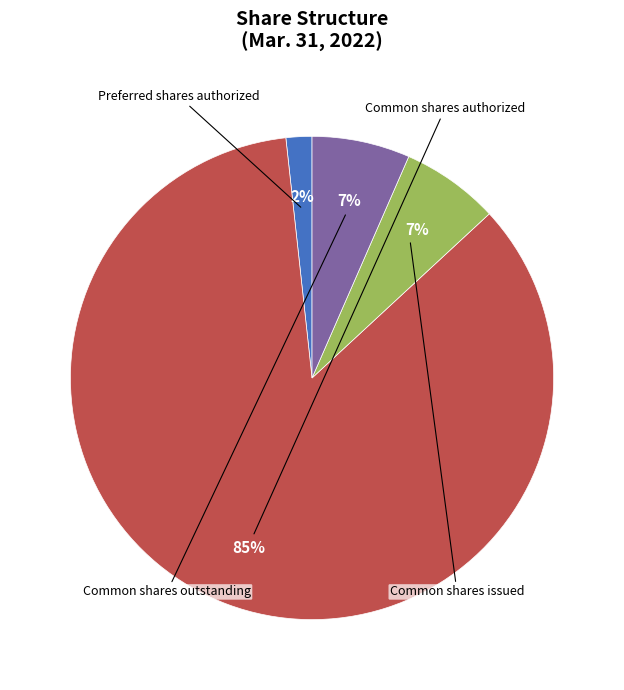

Is there a majority slice in this chart?

Yes